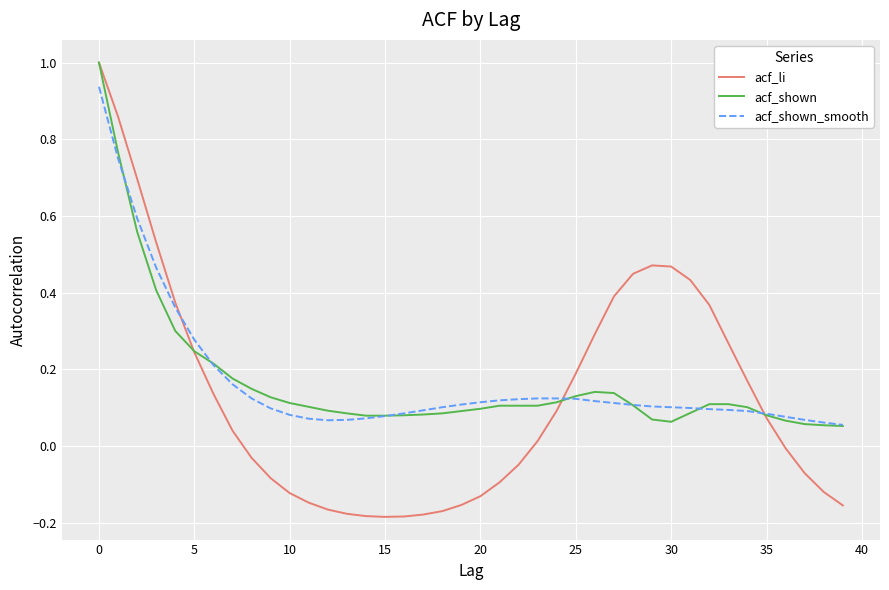

Which series has the largest range (max minus min)?

acf_li